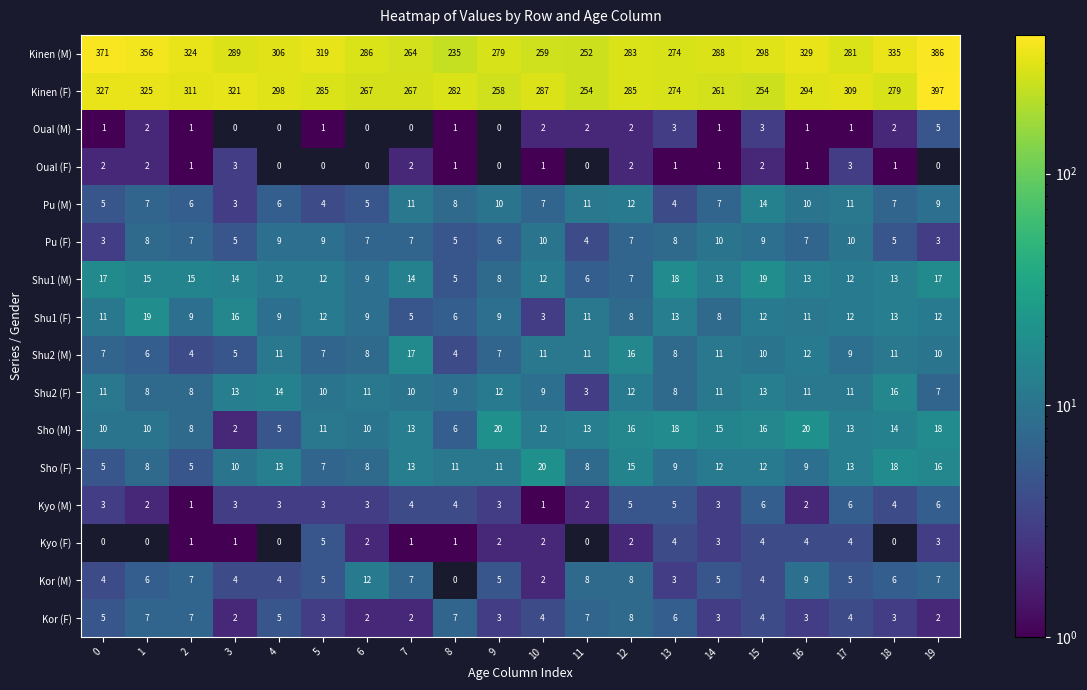

Which has a higher value, 10 or 11?

10